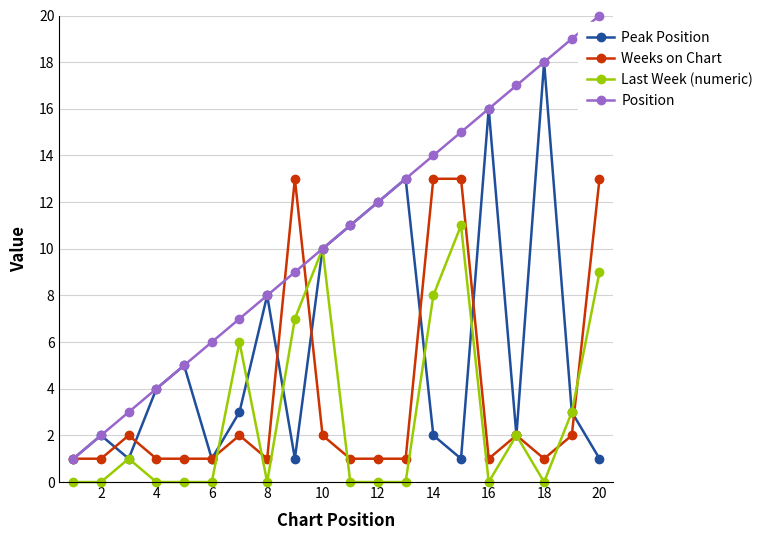

True or false: Position and Weeks on Chart intersect in this chart.

True